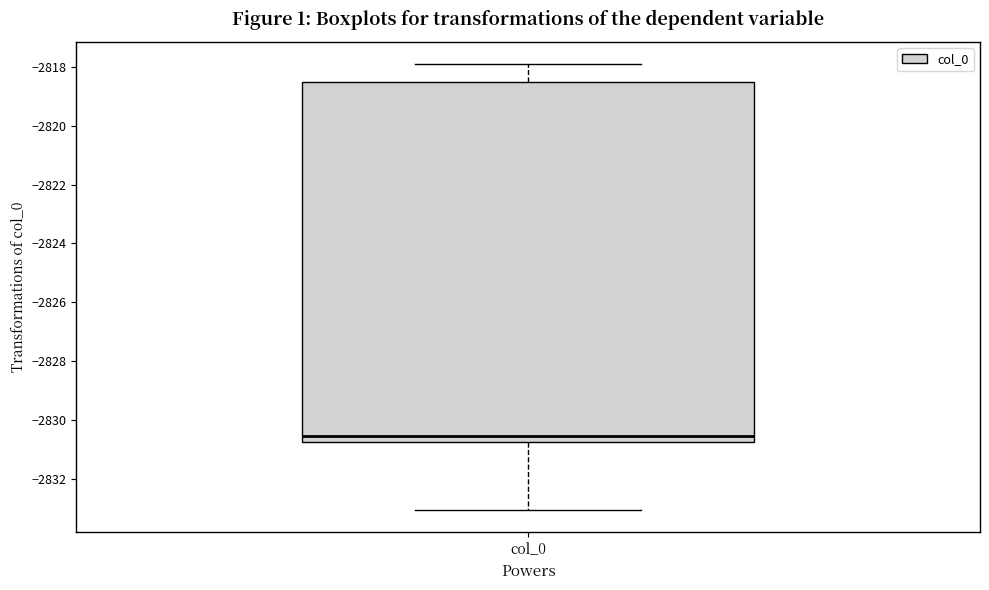

Transcribe this box plot: give where the median line is, the range the box spans, and where the two whiskers end, as read against the y-axis. The values are not printed on the chart, so give them approximately, as read against the axis.

median -2830.6, box -2830.8 to -2818.6, whiskers -2833.0 to -2818.0